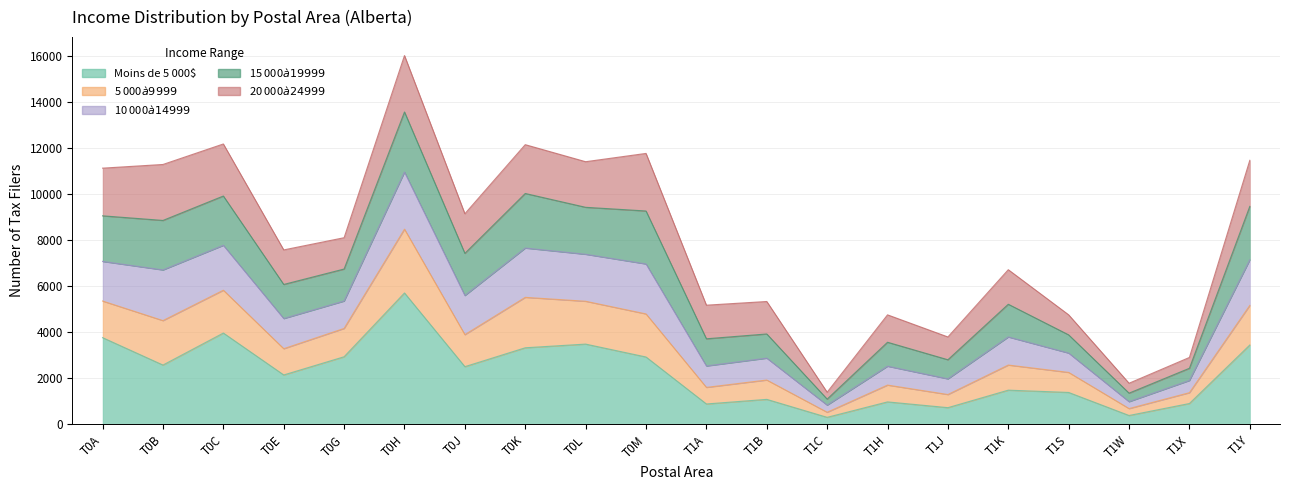

What position from the left is T0L?

9